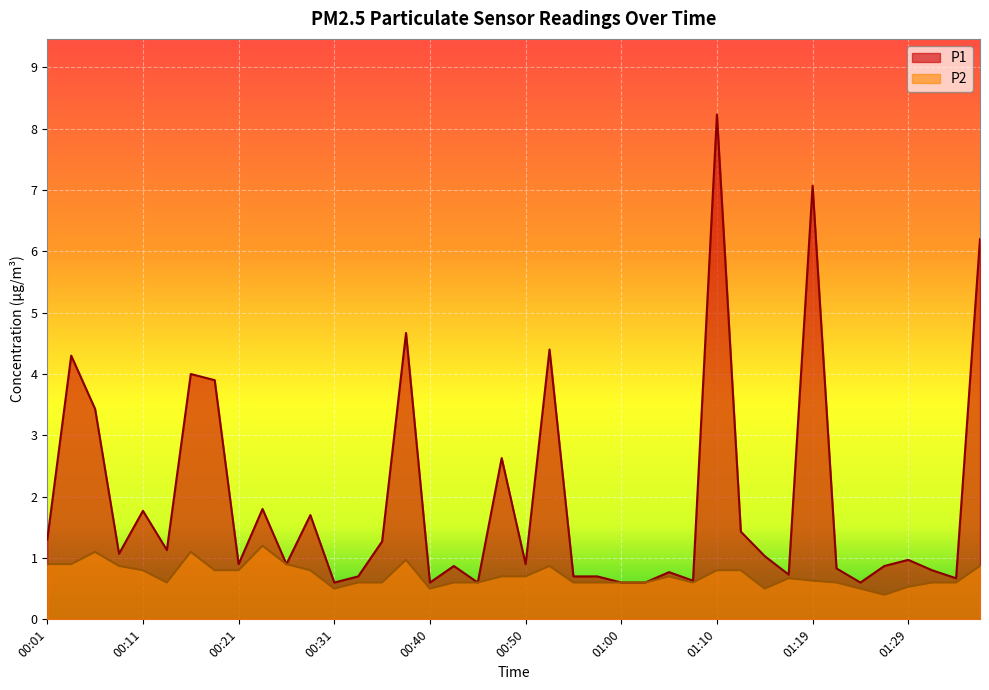

Is it true that P1 equals 1.1 at 01:34?

False